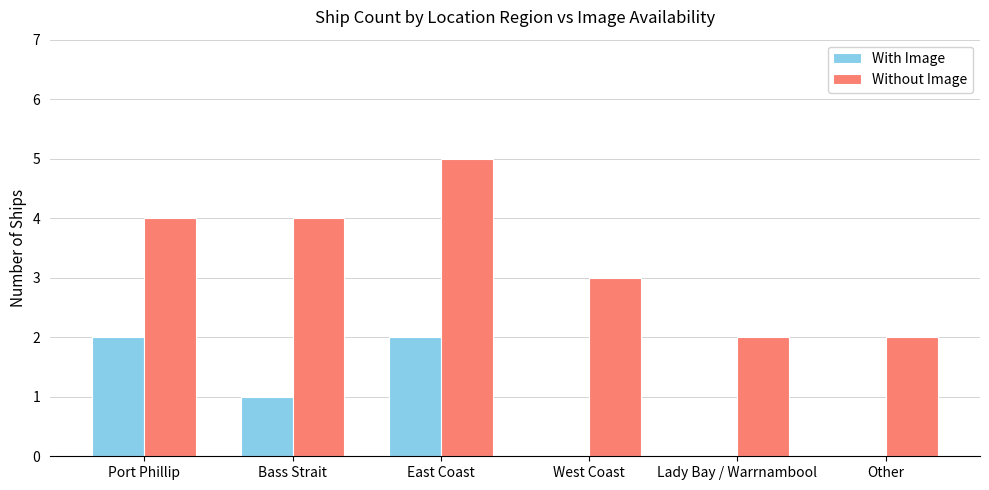

Reading left to right, what are all the values shown in this chart?

With Image: 2	1	2	0	0	0
Without Image: 4	4	5	3	2	2